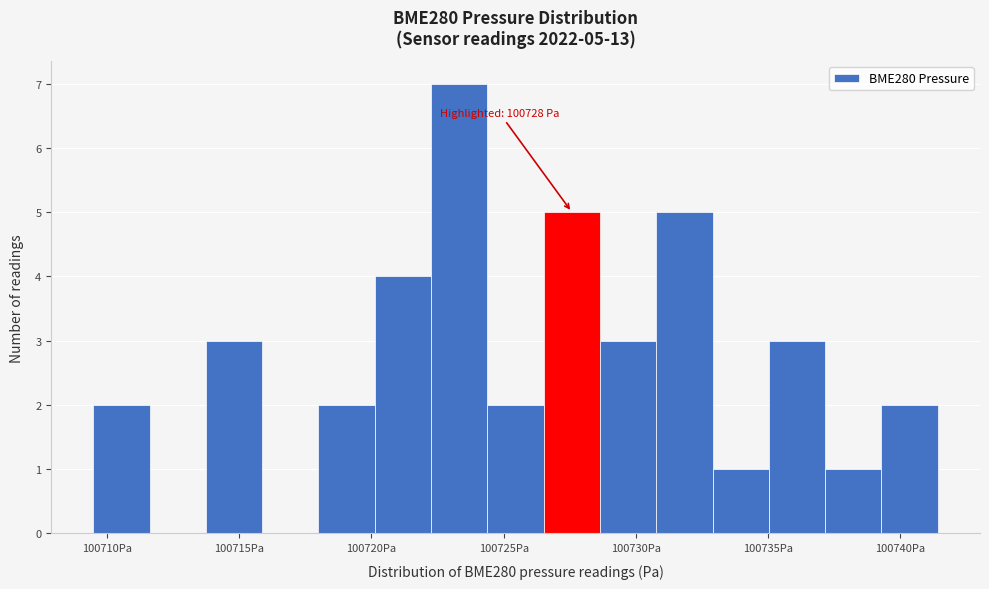

Which range on the x-axis has the tallest bar?

100722.5 to 100724.5